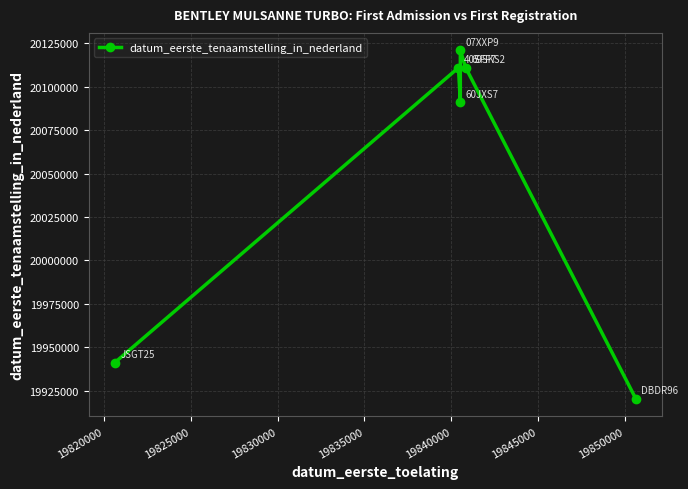

What is the difference between the maximum and minimum values?

200588